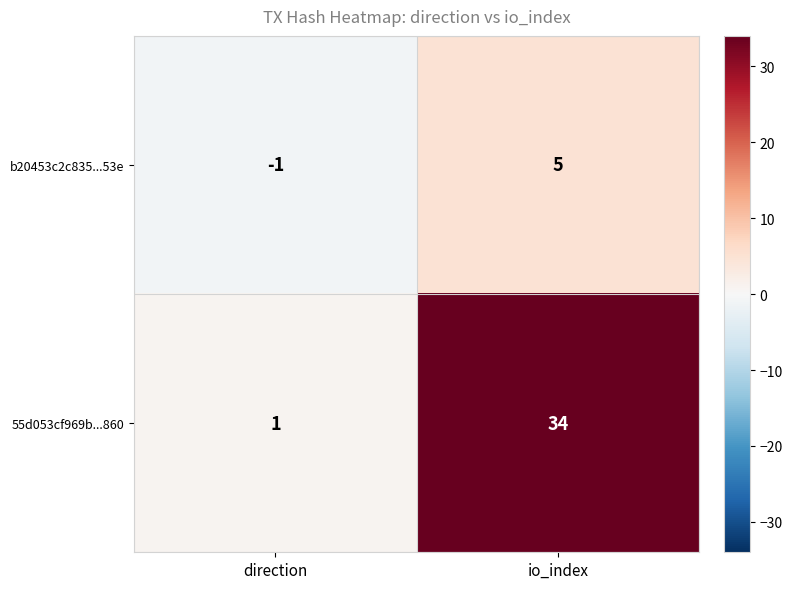

Which category has the lowest value in the b20453c2c835...53e series?

direction